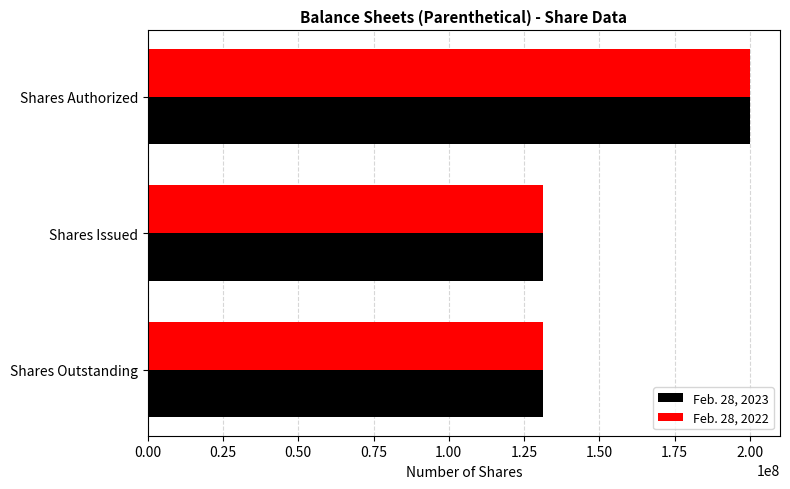

What is the greatest value displayed?

200000000